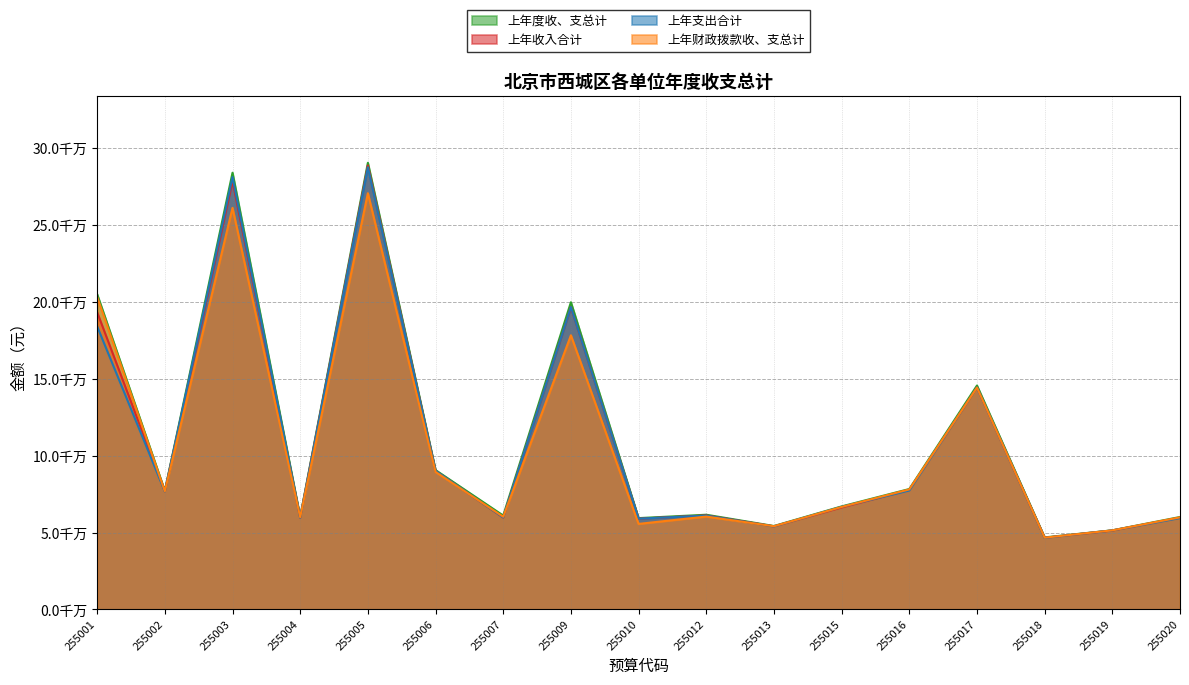

Does the chart have visible grid lines?

Yes